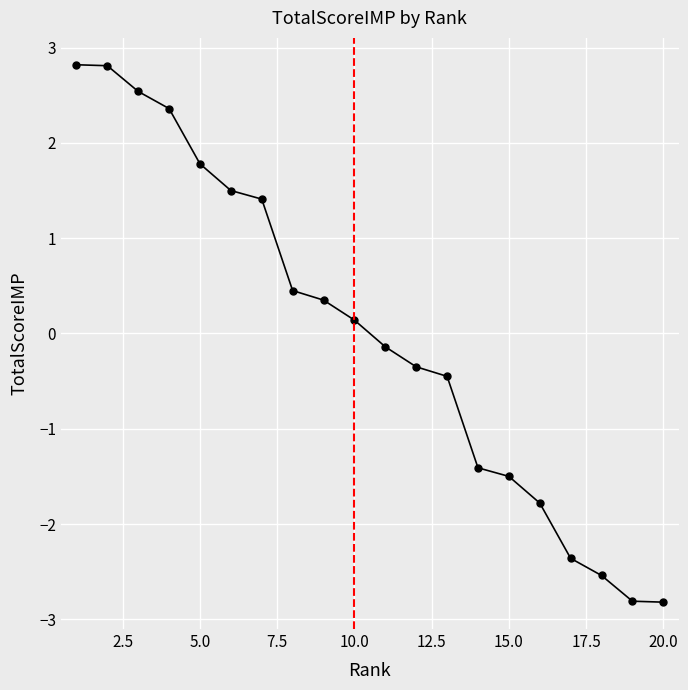

What is the difference between the maximum and minimum values?

5.6